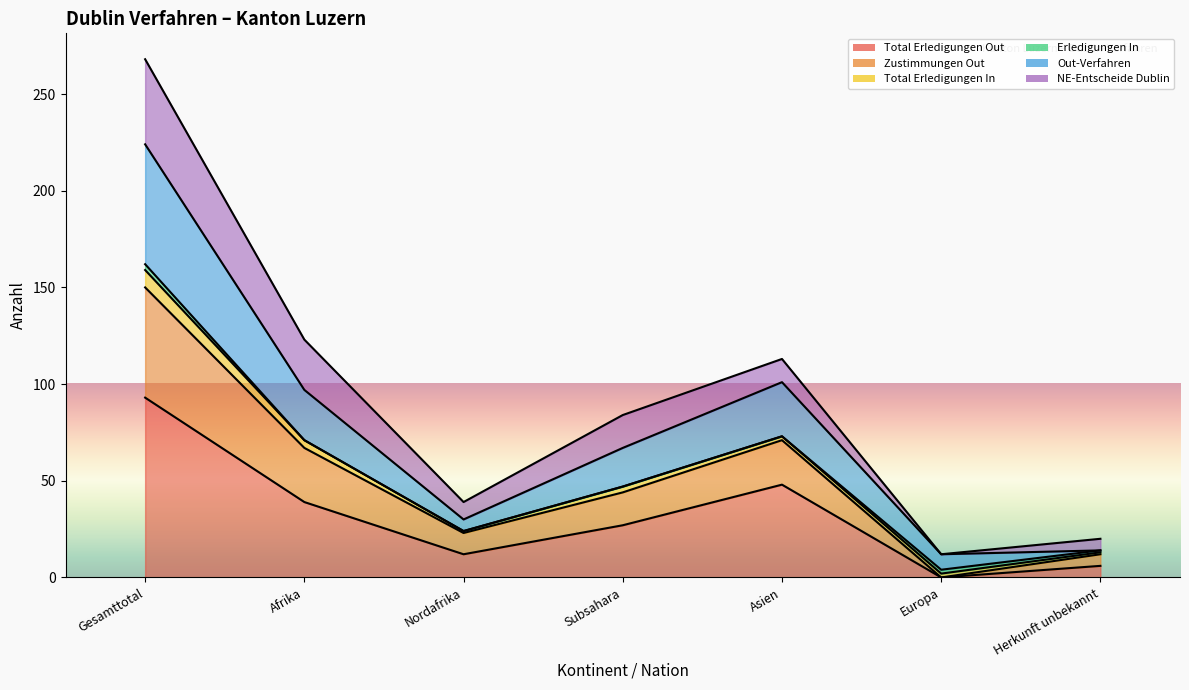

How many values in the Total Erledigungen Out series exceed 27?

3